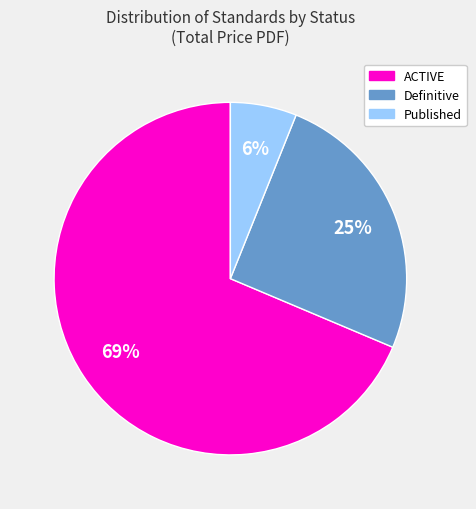

Is the sum of ACTIVE and Published greater than half?

Yes